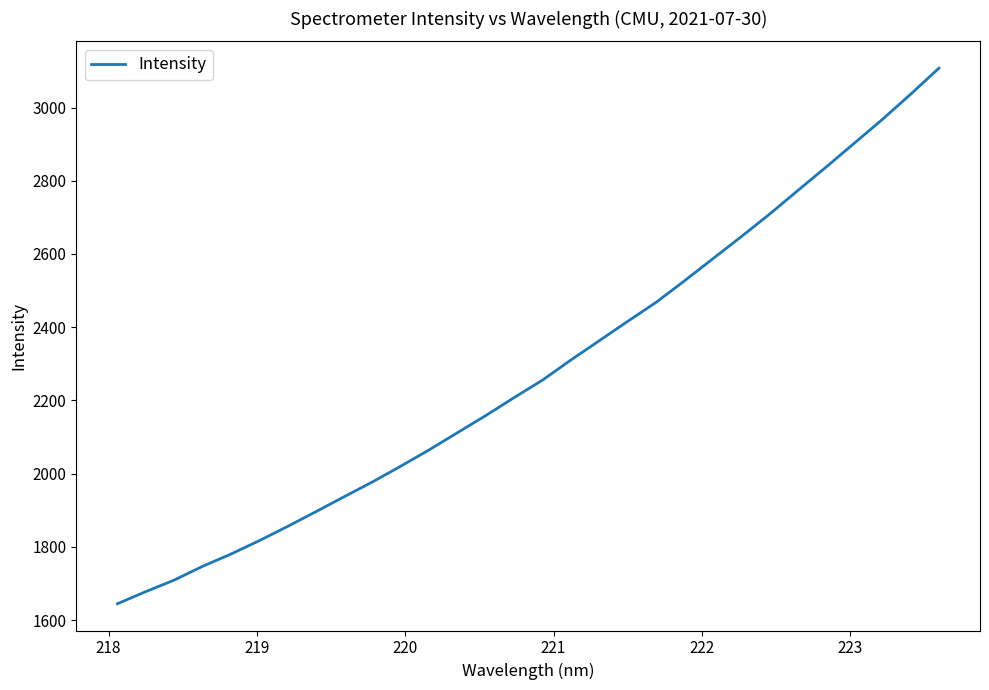

What is the smallest value displayed?

1644.5